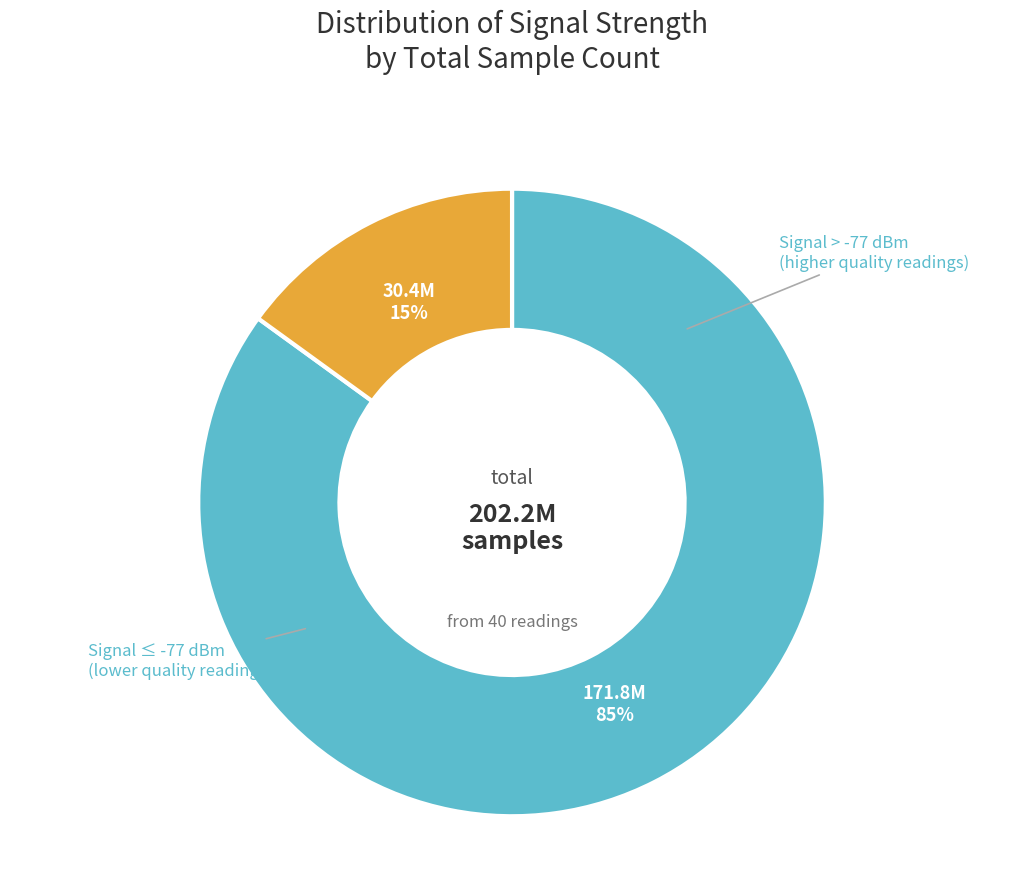

Does any single category account for the majority?

Yes